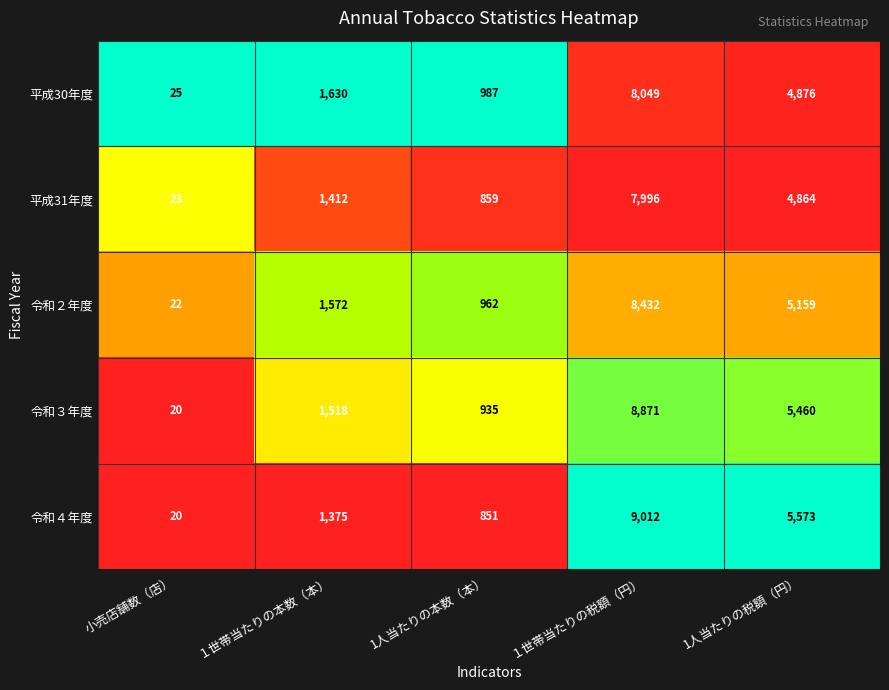

At how many categories does at least one series exceed 1623?

3